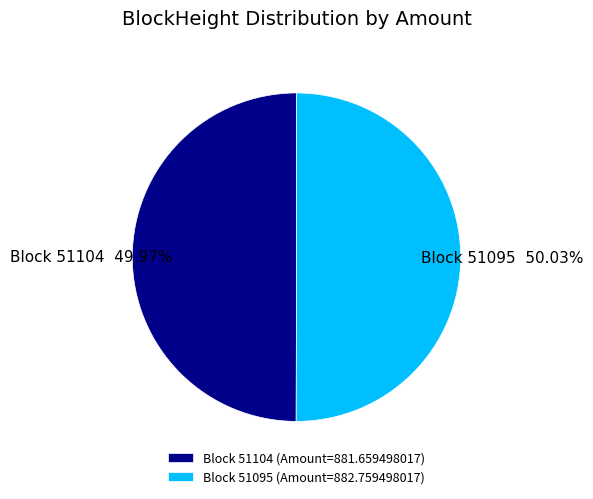

Is there a majority slice in this chart?

Yes